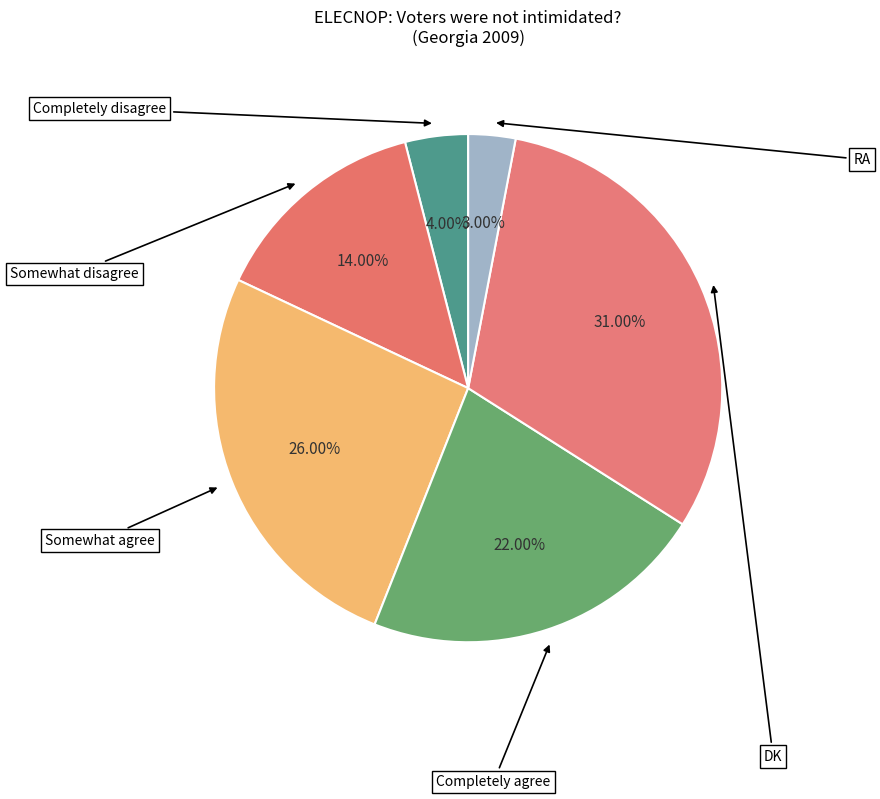

To the nearest percent, what is the combined percentage of Completely agree and Completely disagree?

26%